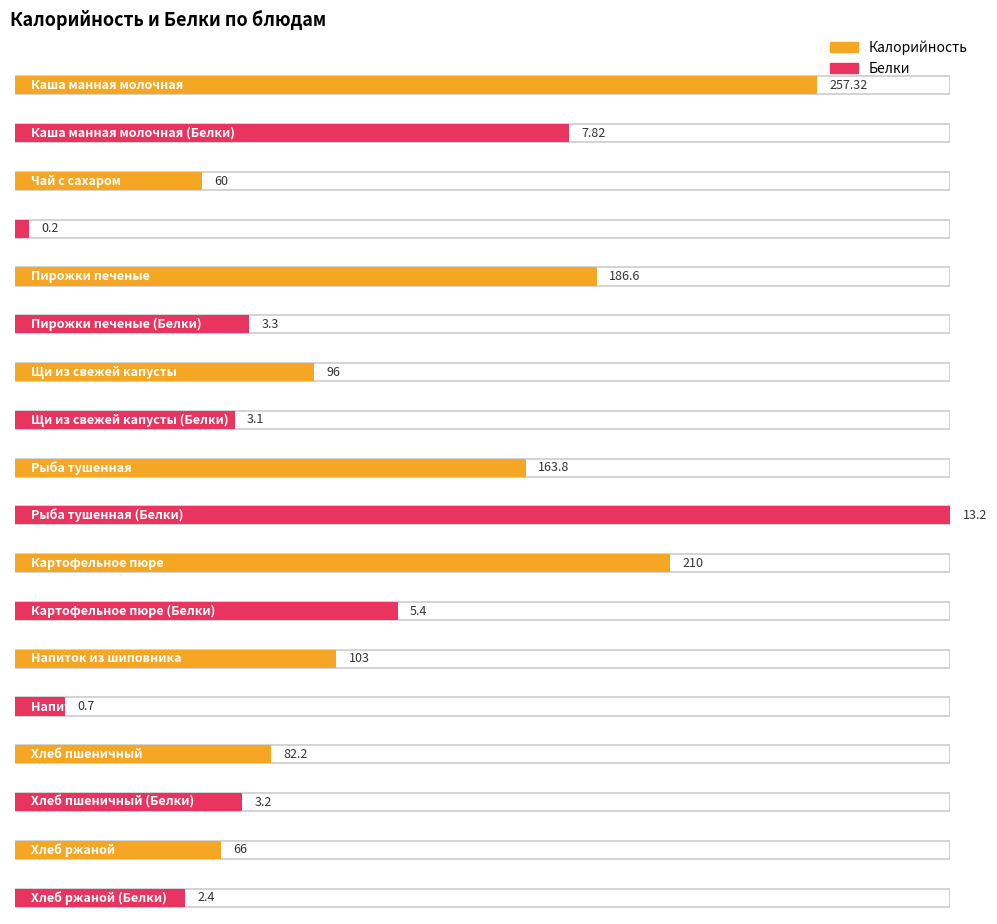

True or false: Калорийность has a value of 60.0 at Чай с сахаром.

True